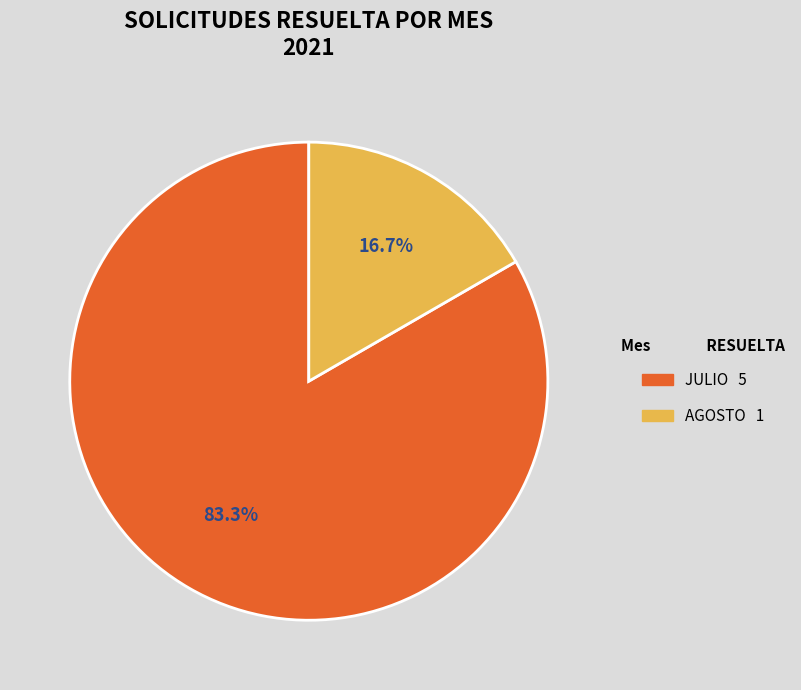

Is there any slice that represents more than half of the pie?

Yes